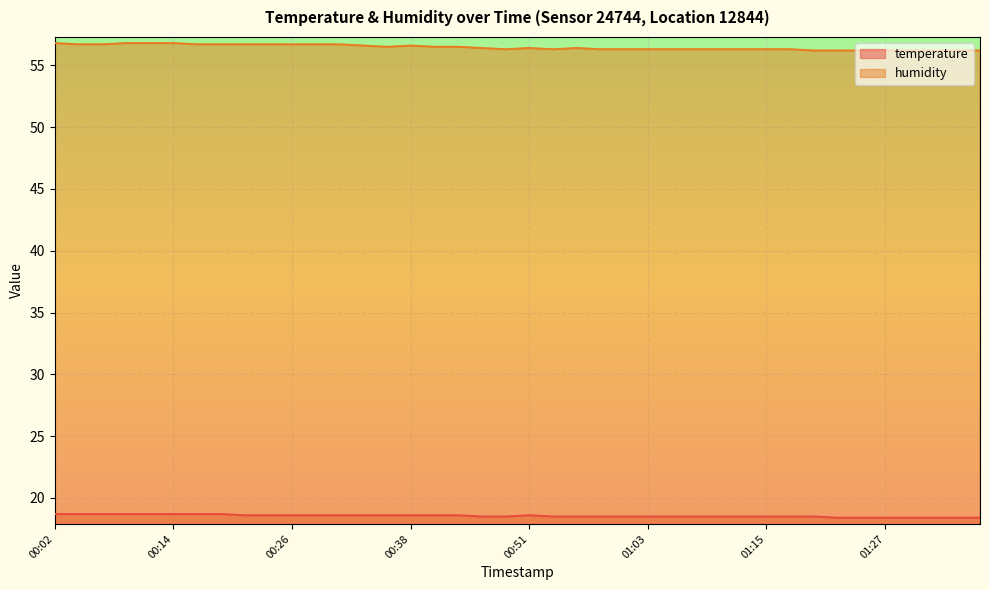

How many interior local valleys does the humidity series have?

3